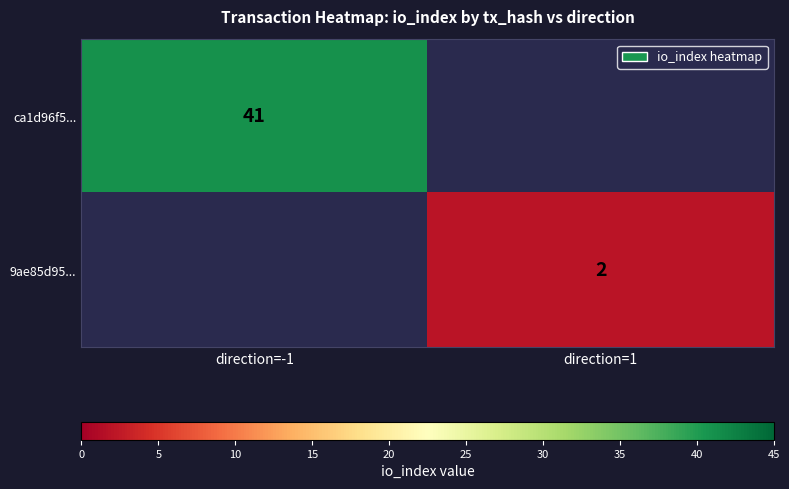

True or false: ca1d96f5... has a value of 41 at direction=-1.

True